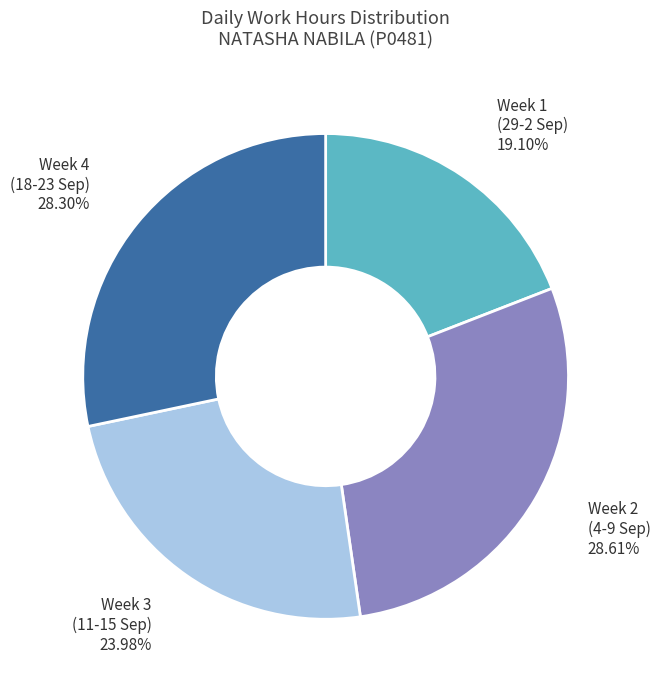

Is there any slice that represents more than half of the pie?

No